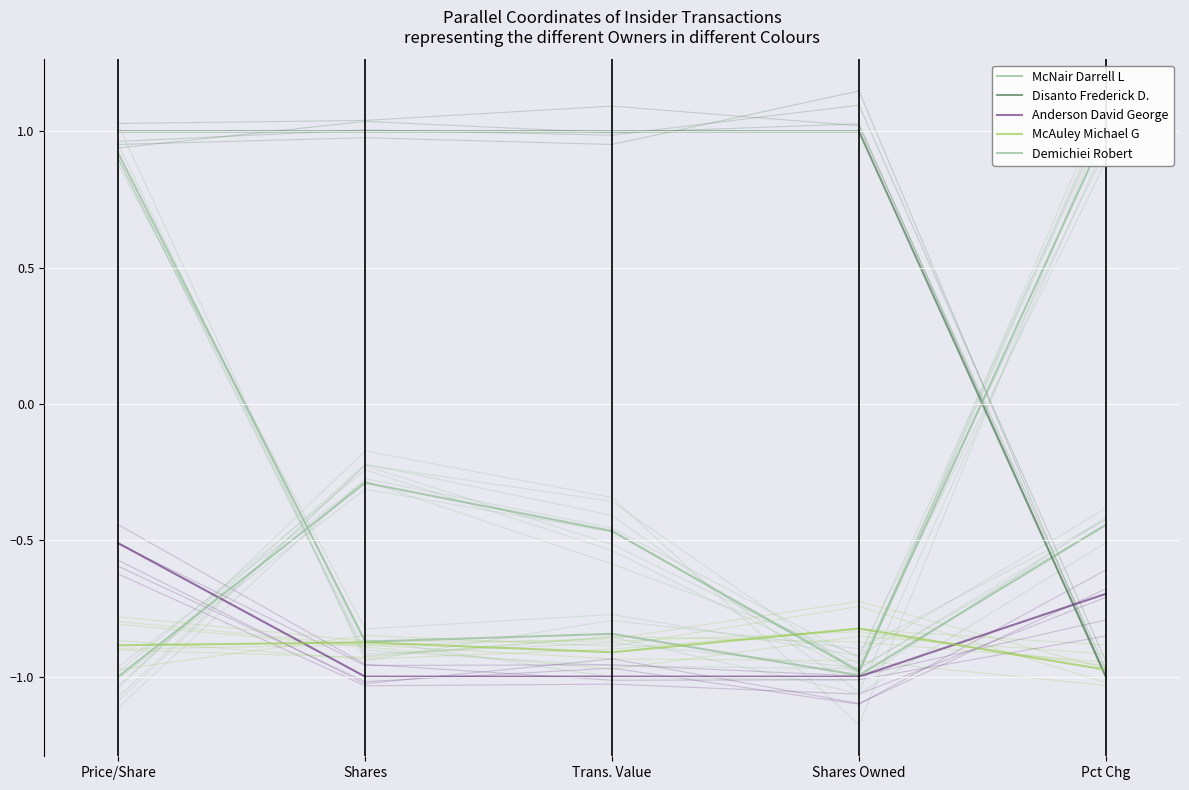

At Shares Owned, list the series in order from smallest to largest.

Anderson David George, McNair Darrell L, Demichiei Robert, McAuley Michael G, Disanto Frederick D.